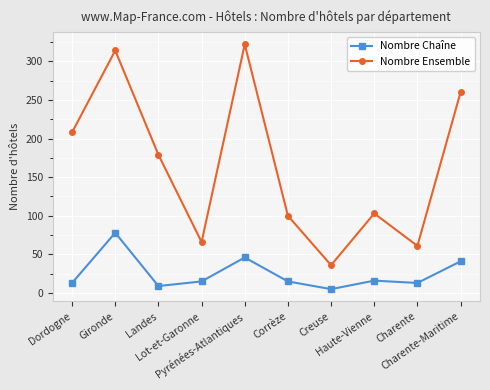

Is it true that Nombre Chaîne equals 13 at Dordogne?

True